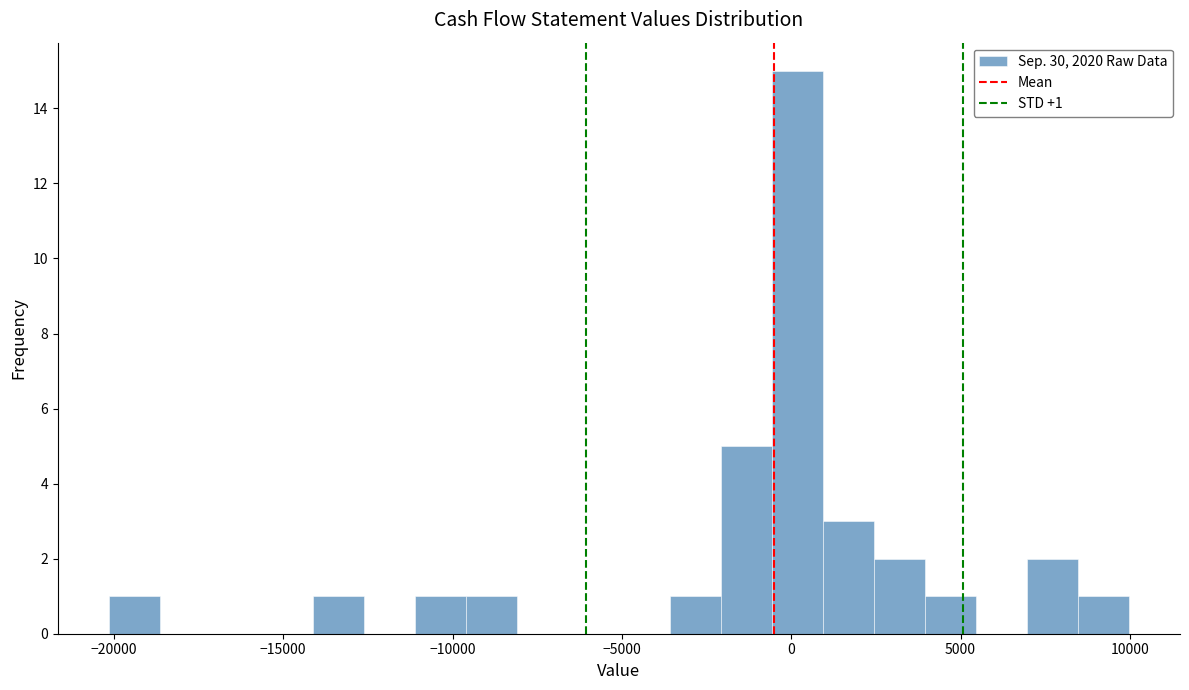

Around what value on the x-axis is the tallest bar? Give the approximate position of its centre, as read against the axis.

0